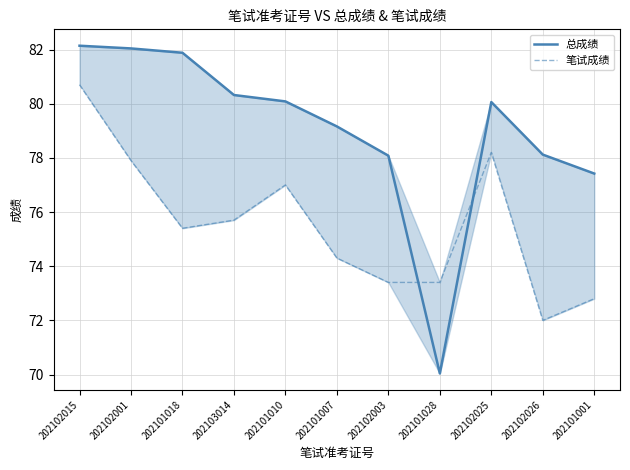

What position from the left is 202102003?

7